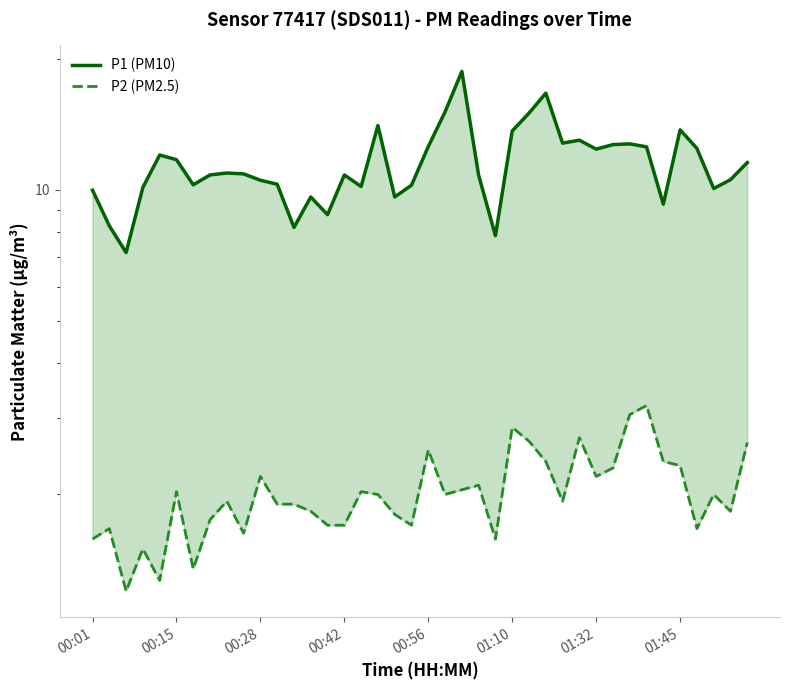

What is the approximate value of P2 (PM2.5) at 16?

2.0